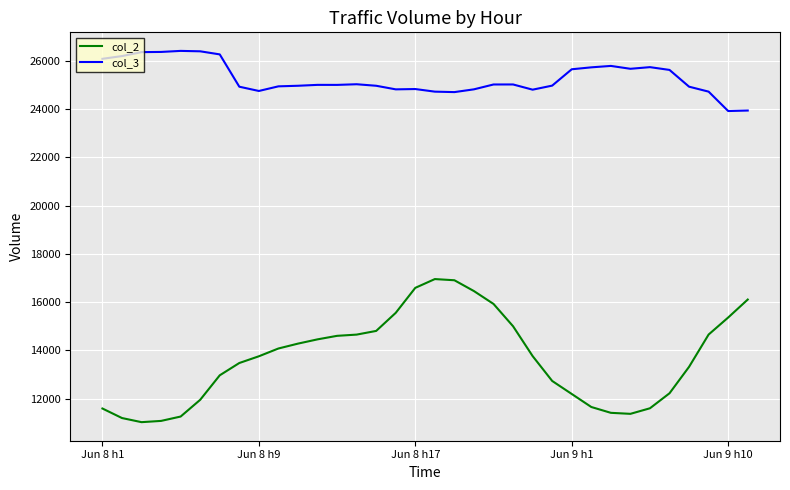

What is the maximum value for col_2?

16956